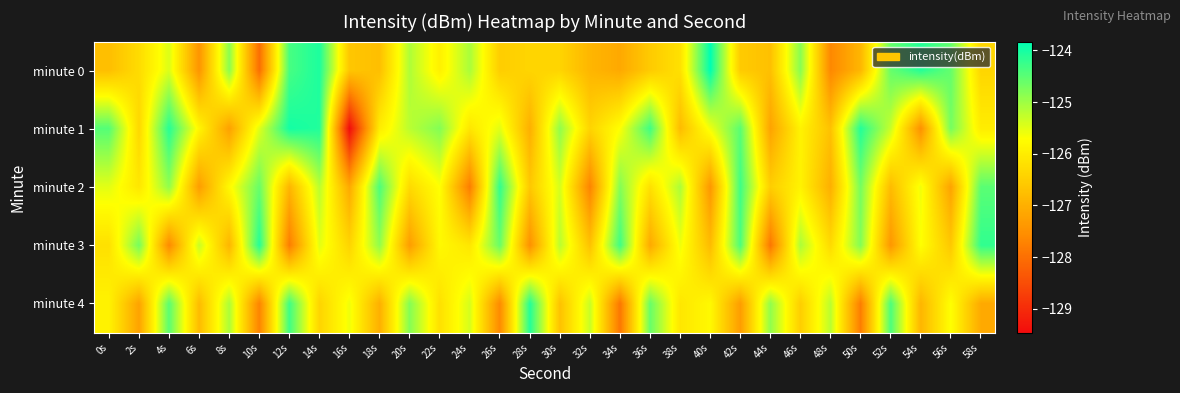

Reading left to right, what are all the values shown in this chart?

minute 0: 0s=-126.8	2s=-126.3	4s=-125.4	6s=-127.4	8s=-124.9	10s=-128.0	12s=-124.4	14s=-124.0	16s=-126.6	18s=-126.7	20s=-125.1	22s=-125.9	24s=-125.1	26s=-126.5	28s=-126.4	30s=-126.4	32s=-126.9	34s=-127.1	36s=-126.6	38s=-126.2	40s=-123.8	42s=-126.6	44s=-126.7	46s=-124.8	48s=-127.6	50s=-126.9	52s=-124.6	54s=-124.1	56s=-124.6	58s=-126.4
minute 1: 0s=-124.5	2s=-126.3	4s=-124.1	6s=-125.9	8s=-127.2	10s=-125.5	12s=-124.0	14s=-124.1	16s=-129.5	18s=-126.0	20s=-125.2	22s=-124.8	24s=-126.1	26s=-125.5	28s=-127.0	30s=-124.9	32s=-126.4	34s=-125.7	36s=-124.3	38s=-126.8	40s=-125.6	42s=-124.5	44s=-127.2	46s=-125.9	48s=-126.7	50s=-124.1	52s=-125.3	54s=-127.5	56s=-124.7	58s=-126.0
minute 2: 0s=-125.5	2s=-126.1	4s=-124.9	6s=-127.3	8s=-125.8	10s=-124.6	12s=-126.9	14s=-125.2	16s=-127.1	18s=-124.4	20s=-126.3	22s=-125.7	24s=-127.8	26s=-124.2	28s=-126.6	30s=-125.4	32s=-127.7	34s=-124.8	36s=-126.2	38s=-125.1	40s=-127.4	42s=-124.3	44s=-126.5	46s=-125.9	48s=-127.0	50s=-124.7	52s=-126.8	54s=-125.6	56s=-127.2	58s=-124.5
minute 3: 0s=-126.2	2s=-124.7	4s=-127.6	6s=-125.3	8s=-126.9	10s=-124.1	12s=-127.8	14s=-125.5	16s=-126.4	18s=-124.9	20s=-127.3	22s=-125.8	24s=-126.1	26s=-124.6	28s=-127.5	30s=-125.2	32s=-126.7	34s=-124.3	36s=-127.1	38s=-125.6	40s=-126.8	42s=-124.4	44s=-127.9	46s=-125.1	48s=-126.3	50s=-124.8	52s=-127.4	54s=-125.7	56s=-126.6	58s=-124.2
minute 4: 0s=-125.9	2s=-127.2	4s=-124.5	6s=-126.8	8s=-125.1	10s=-127.7	12s=-124.3	14s=-126.4	16s=-125.6	18s=-127.0	20s=-124.8	22s=-126.2	24s=-125.4	26s=-127.6	28s=-124.1	30s=-126.7	32s=-125.3	34s=-127.9	36s=-124.6	38s=-126.1	40s=-125.8	42s=-127.3	44s=-124.9	46s=-126.5	48s=-125.2	50s=-127.8	52s=-124.4	54s=-126.9	56s=-125.7	58s=-127.1